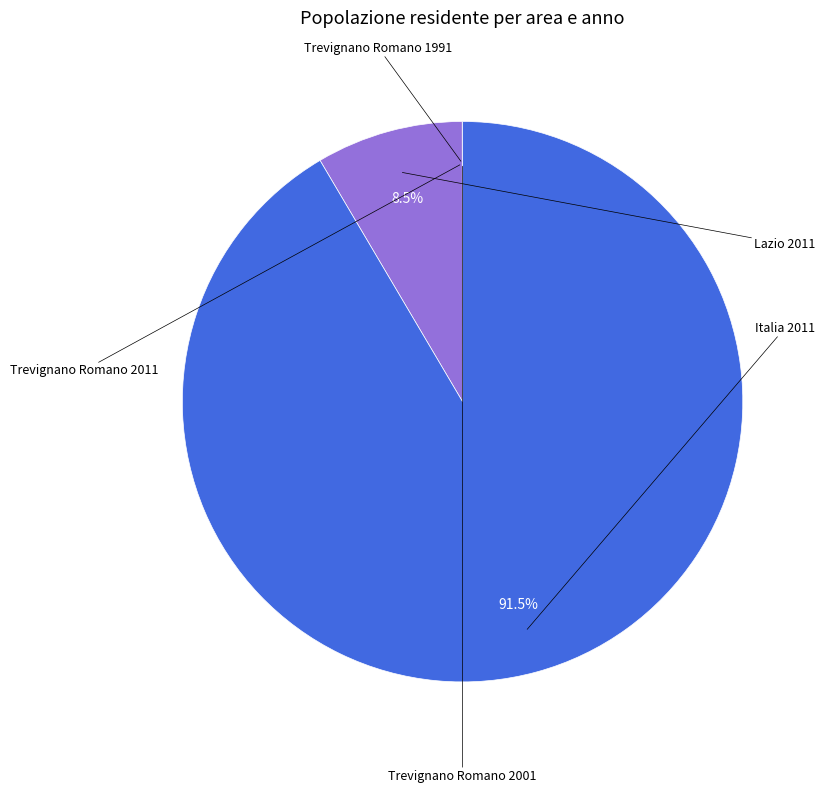

Does any single category account for the majority?

Yes